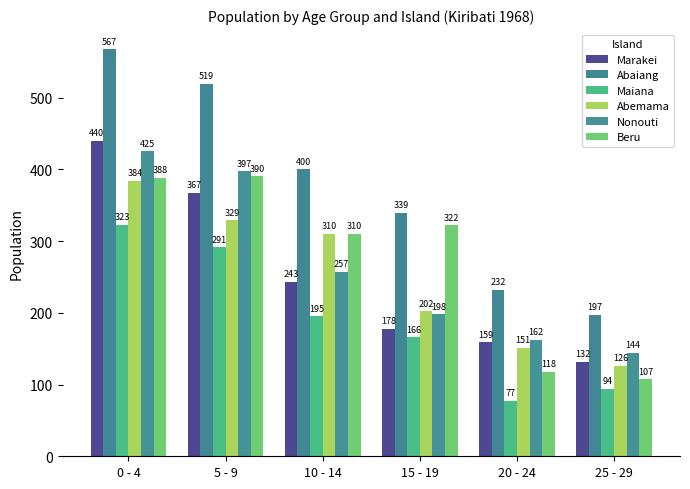

What is the sum of all Nonouti values?

1583